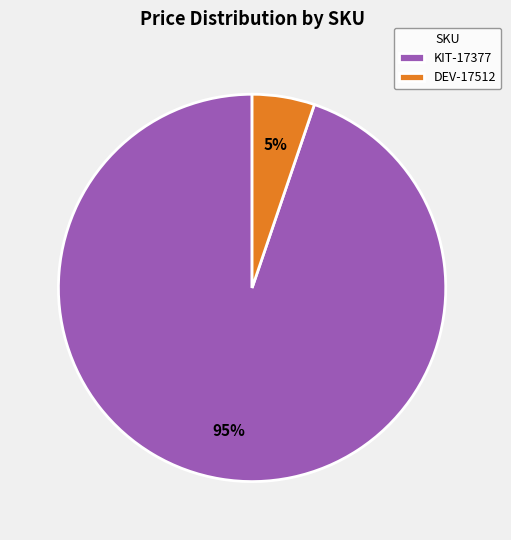

To the nearest percent, what portion does KIT-17377 represent?

95%